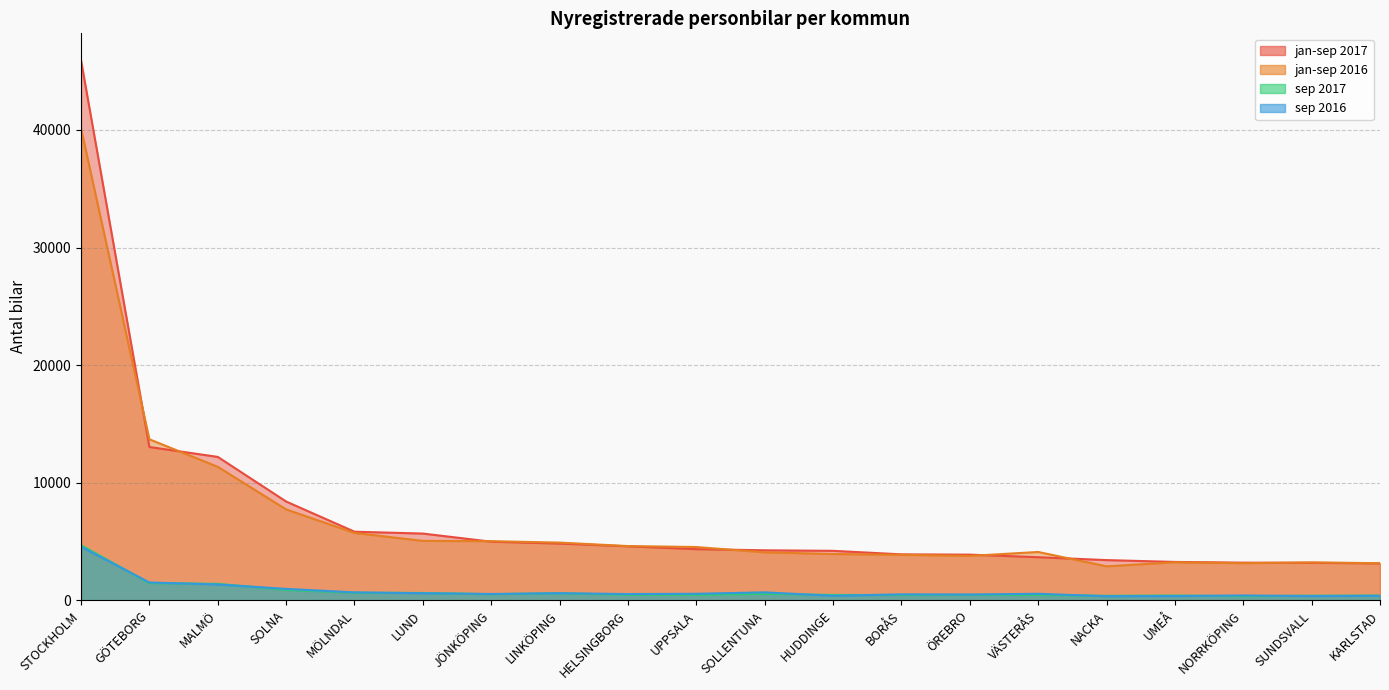

Reading left to right, what are all the values shown in this chart?

jan-sep 2017: STOCKHOLM=45923	GÖTEBORG=13041	MALMÖ=12200	SOLNA=8406	MÖLNDAL=5838	LUND=5681	JÖNKÖPING=4989	LINKÖPING=4829	HELSINGBORG=4597	UPPSALA=4355	SOLLENTUNA=4256	HUDDINGE=4212	BORÅS=3912	ÖREBRO=3888	VÄSTERÅS=3669	NACKA=3424	UMEÅ=3268	NORRKÖPING=3207	SUNDSVALL=3192	KARLSTAD=3146
jan-sep 2016: STOCKHOLM=40143	GÖTEBORG=13695	MALMÖ=11358	SOLNA=7734	MÖLNDAL=5734	LUND=5058	JÖNKÖPING=5033	LINKÖPING=4912	HELSINGBORG=4618	UPPSALA=4535	SOLLENTUNA=4083	HUDDINGE=3940	BORÅS=3876	ÖREBRO=3780	VÄSTERÅS=4116	NACKA=2894	UMEÅ=3239	NORRKÖPING=3160	SUNDSVALL=3232	KARLSTAD=3159
sep 2017: STOCKHOLM=4693	GÖTEBORG=1466	MALMÖ=1407	SOLNA=892	MÖLNDAL=648	LUND=630	JÖNKÖPING=525	LINKÖPING=601	HELSINGBORG=480	UPPSALA=465	SOLLENTUNA=558	HUDDINGE=460	BORÅS=457	ÖREBRO=470	VÄSTERÅS=464	NACKA=386	UMEÅ=415	NORRKÖPING=354	SUNDSVALL=398	KARLSTAD=407
sep 2016: STOCKHOLM=4556	GÖTEBORG=1521	MALMÖ=1353	SOLNA=975	MÖLNDAL=680	LUND=607	JÖNKÖPING=544	LINKÖPING=609	HELSINGBORG=537	UPPSALA=560	SOLLENTUNA=682	HUDDINGE=387	BORÅS=511	ÖREBRO=496	VÄSTERÅS=560	NACKA=352	UMEÅ=364	NORRKÖPING=418	SUNDSVALL=365	KARLSTAD=390